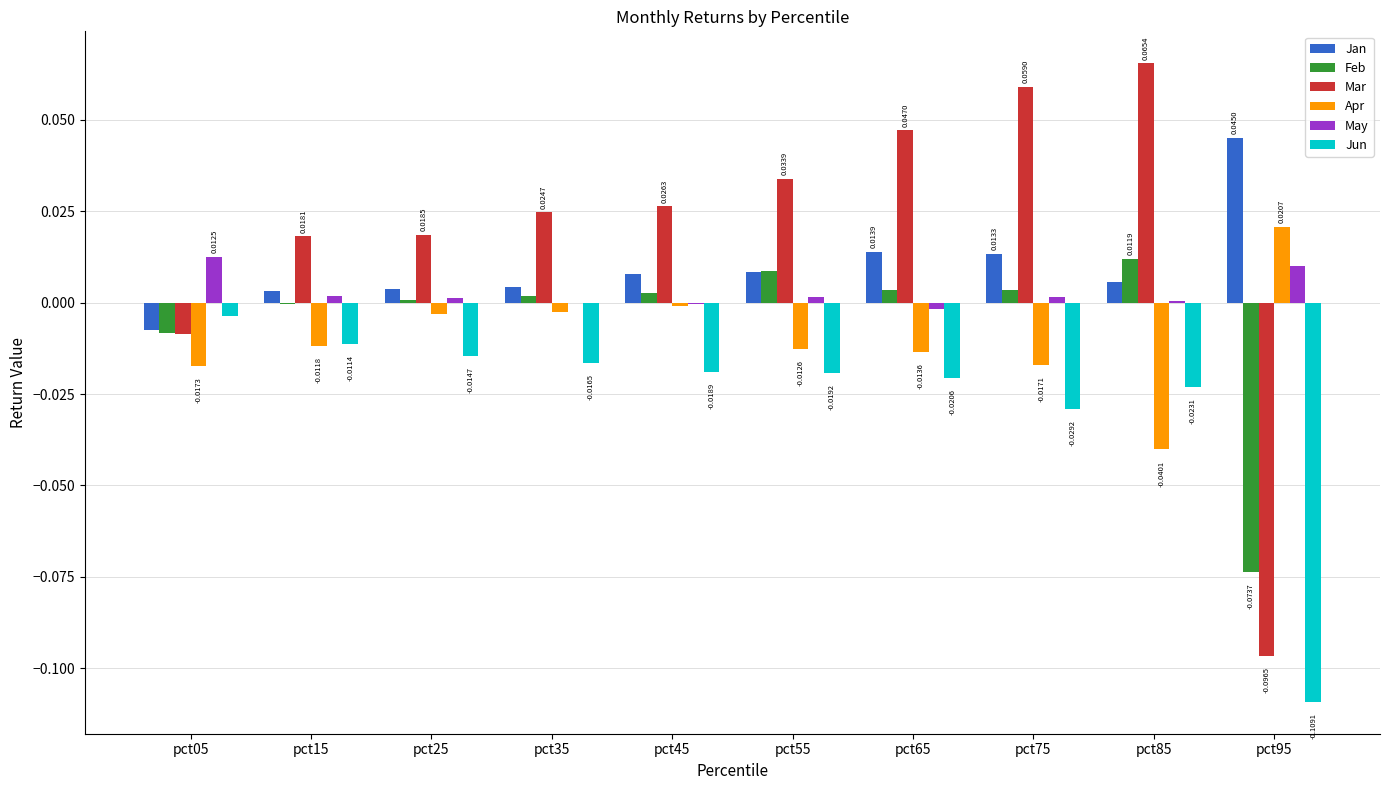

At which category is the sum across all series the highest?

pct75